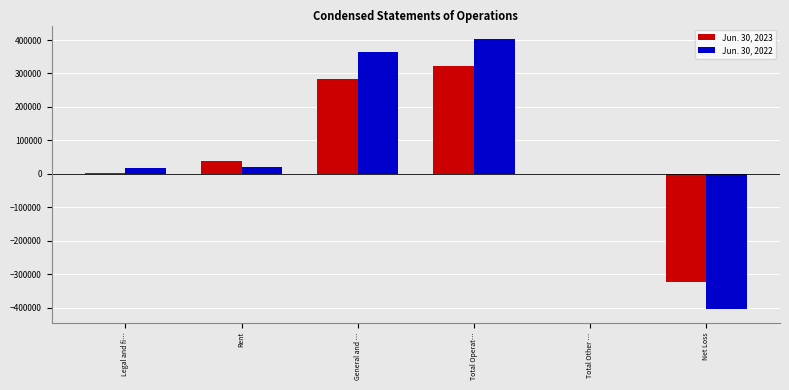

Which series has the widest spread of values?

Jun. 30, 2022